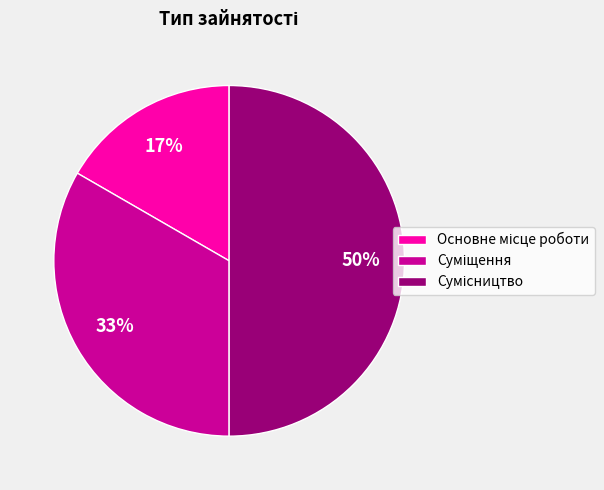

To the nearest percent, what is the average slice percentage?

33%